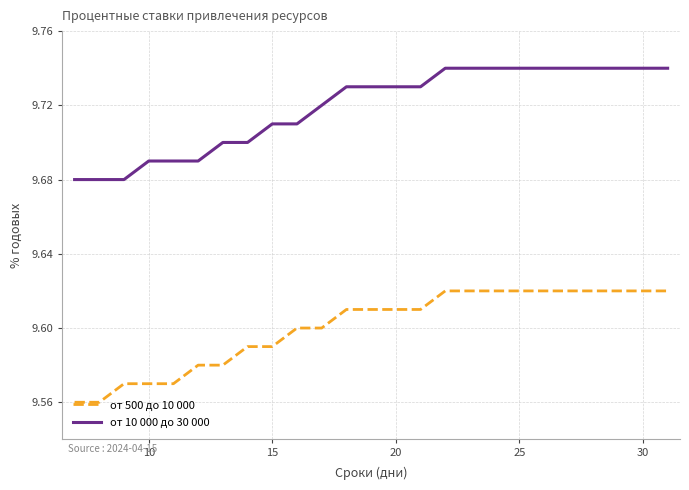

What are all the series names shown in the legend?

от 500 до 10 000, от 10 000 до 30 000